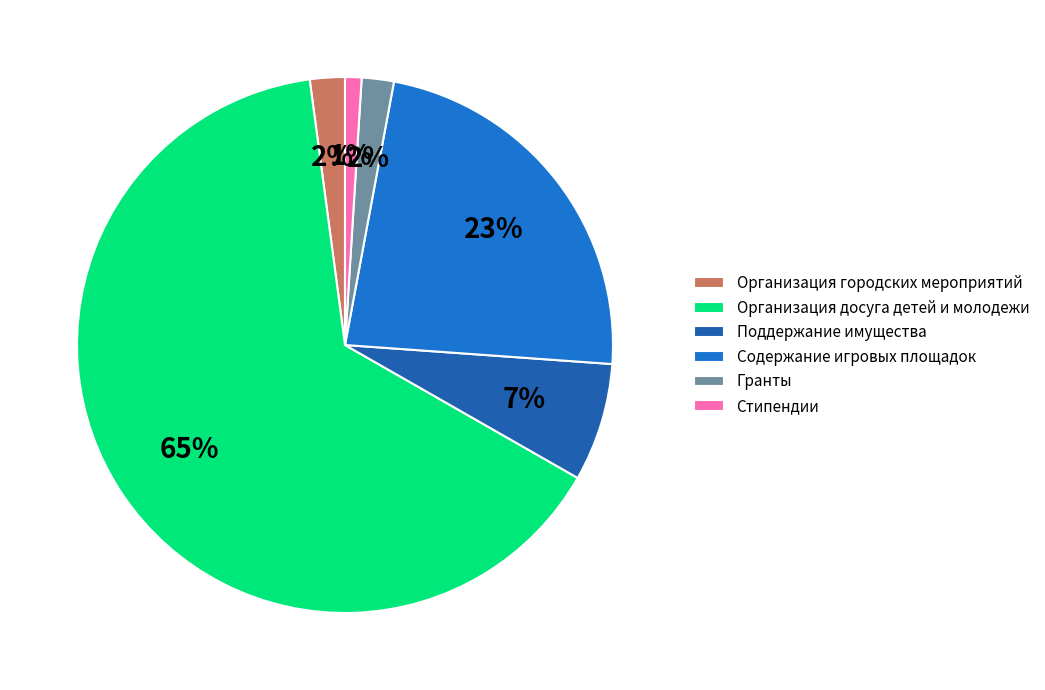

Which category has the smallest portion of the pie?

Стипендии